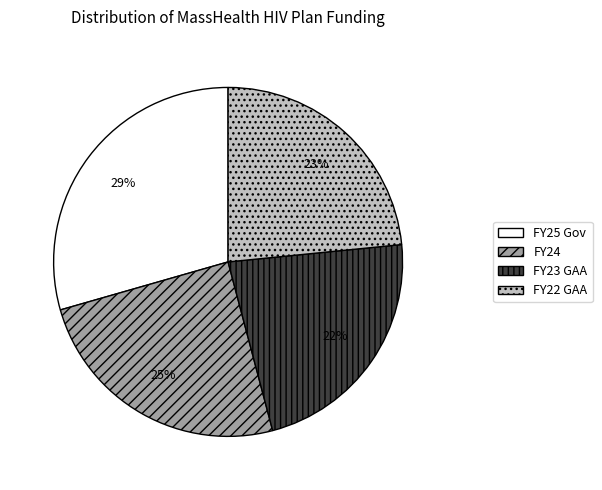

How many segments does this pie chart have?

4